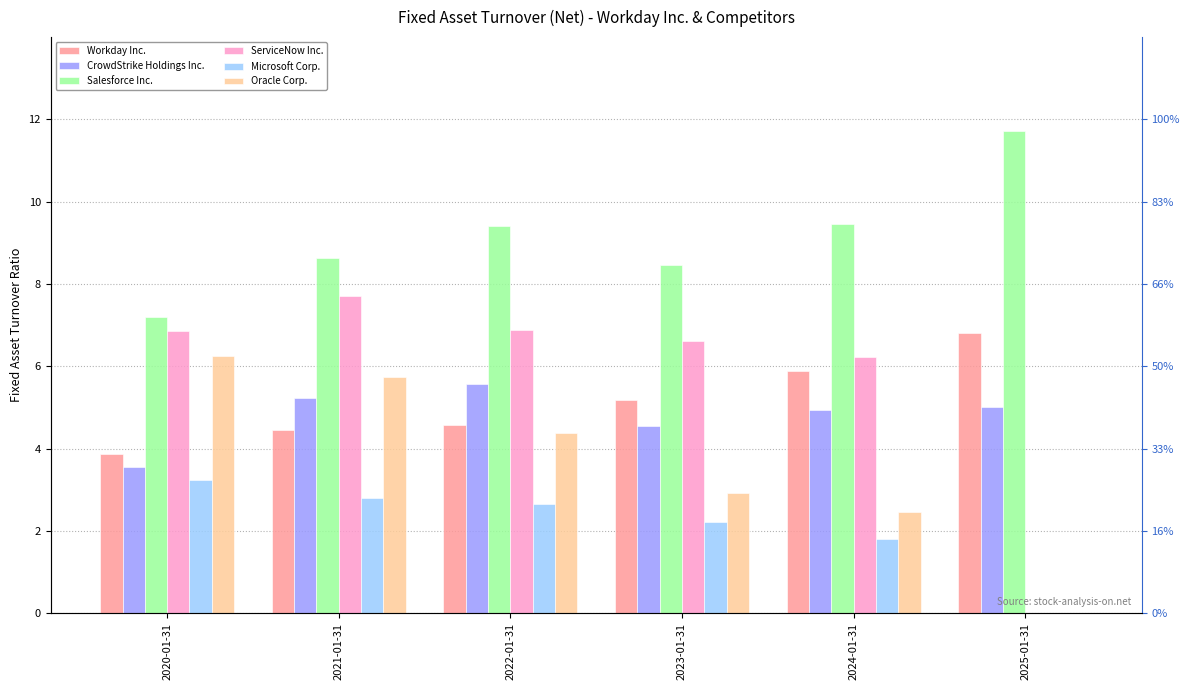

What is the highest value of the Oracle Corp. series?

6.3